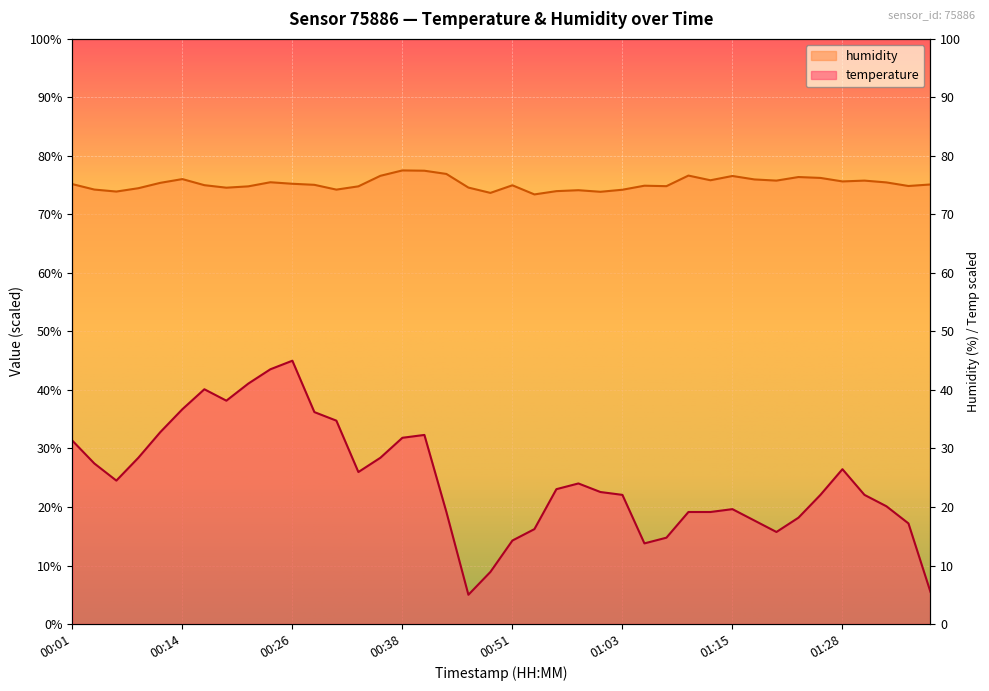

At 01:23, list the series in order from largest to smallest.

humidity, temperature